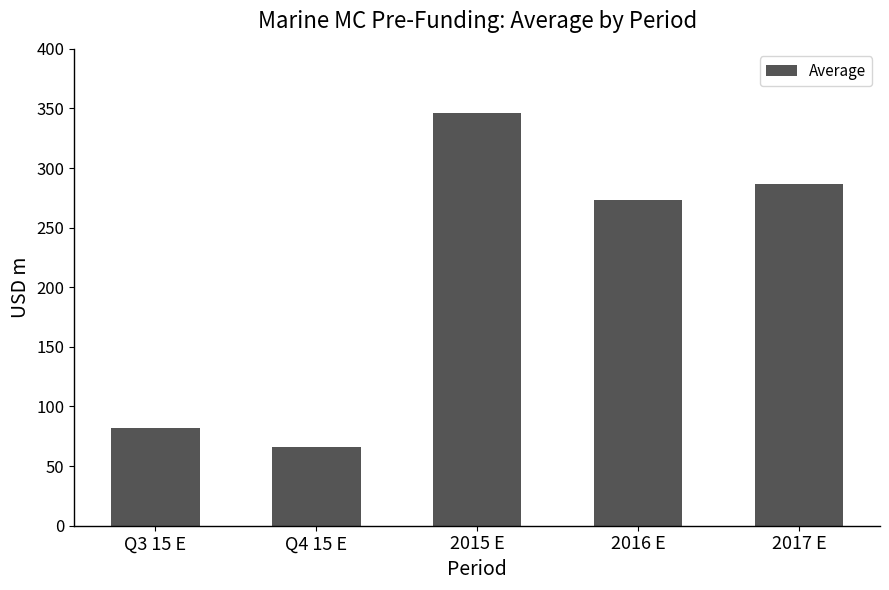

Which label corresponds to the smallest value in the chart?

Q4 15 E